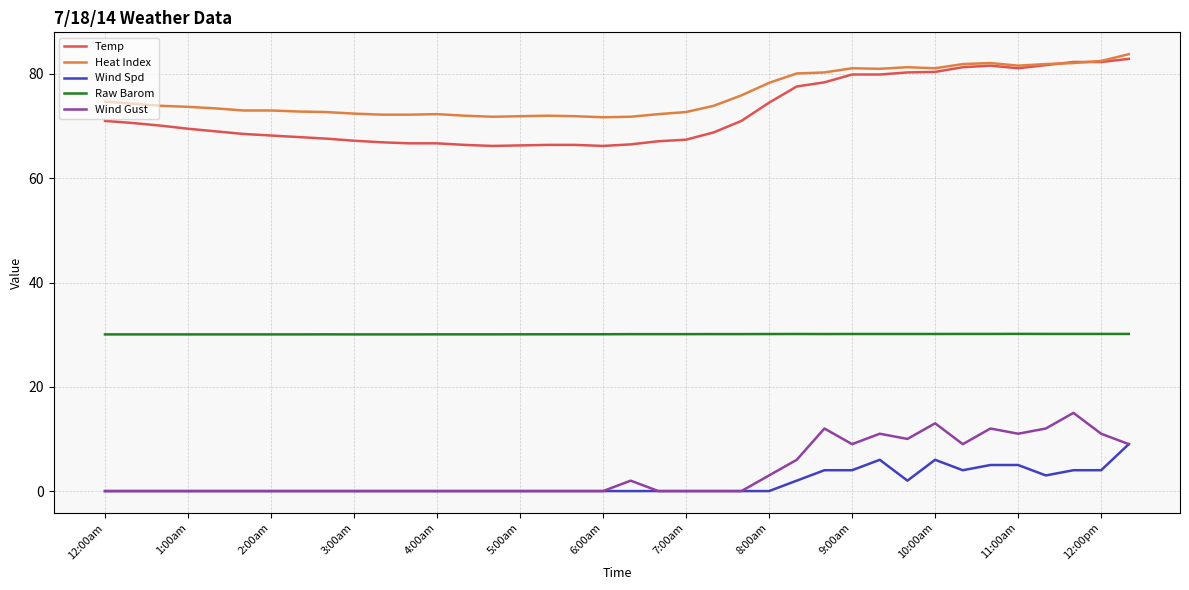

What is the maximum value shown in the chart?

83.8